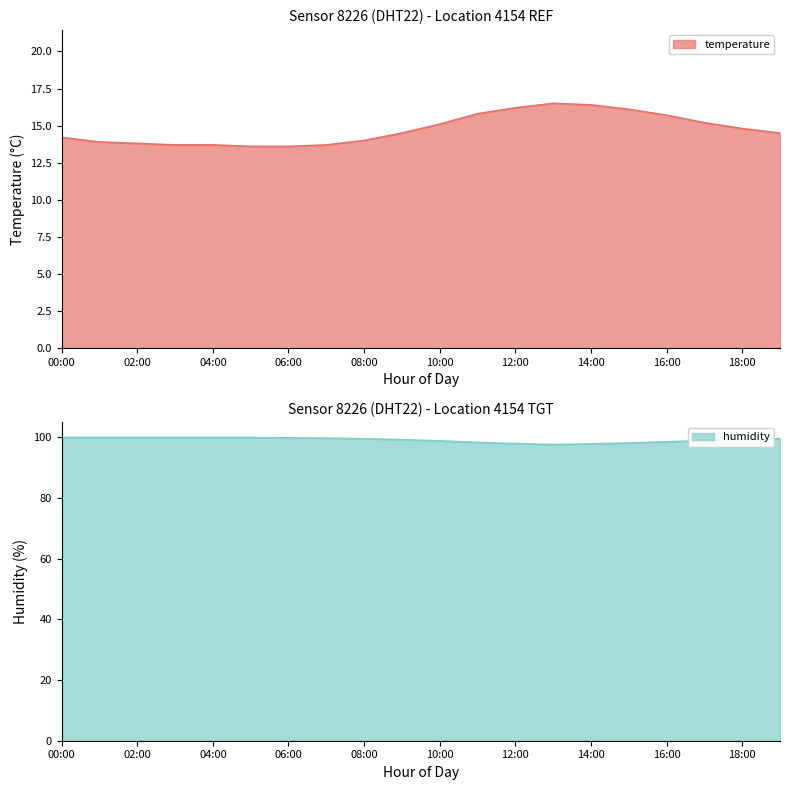

Where does the humidity series first go above 99?

00:00